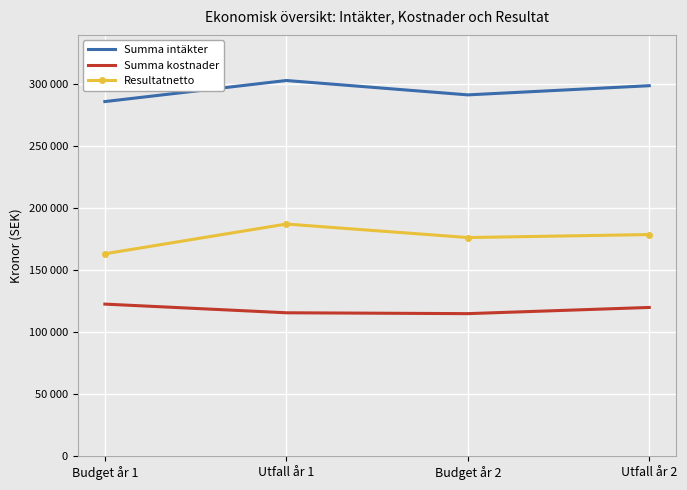

List the series in order of their overall mean, highest first.

Summa intäkter, Resultatnetto, Summa kostnader